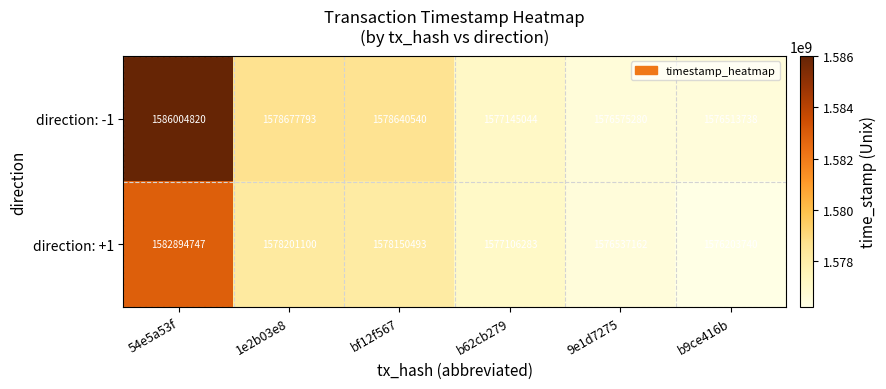

What is the sum of all direction: +1 values?

9469093525